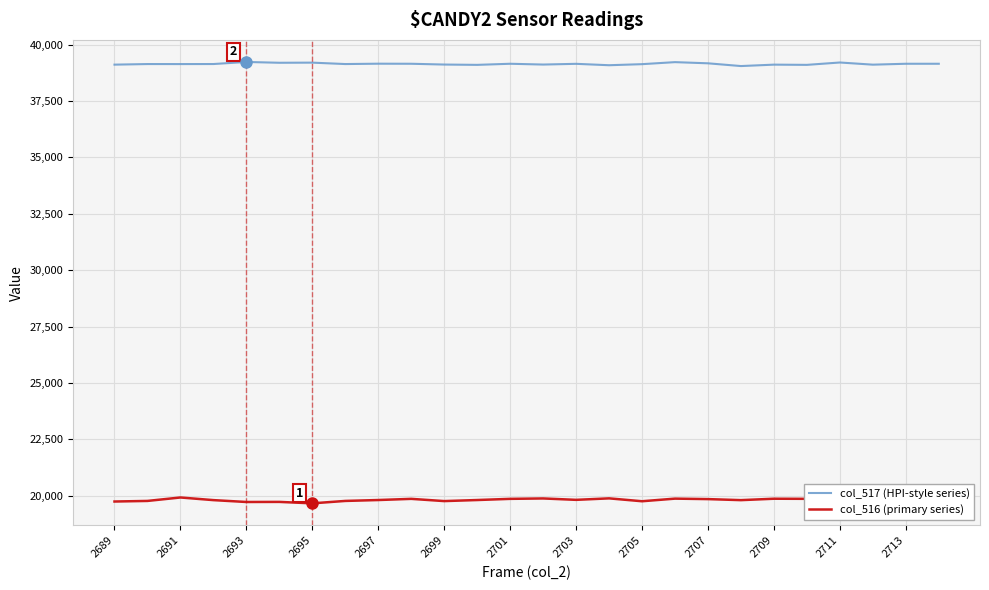

List the series in order of their peak value, highest first.

col_517 (HPI-style series), col_516 (primary series)